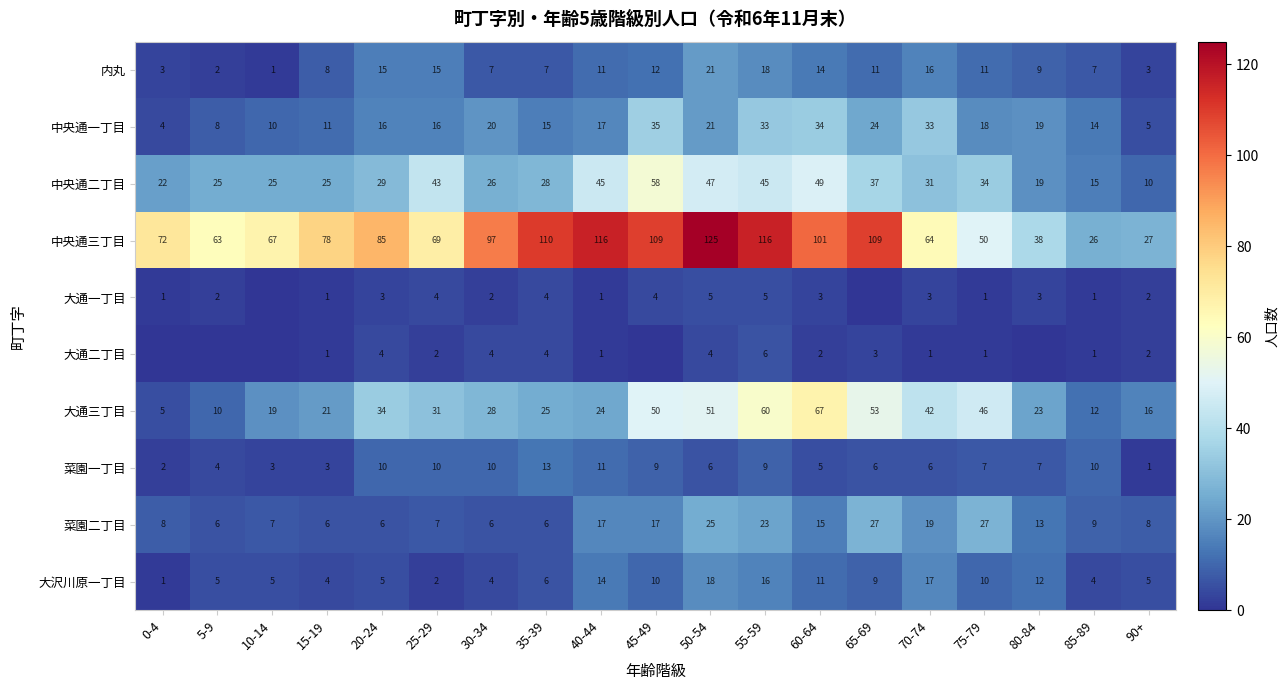

What is the approximate value of 大通三丁目 at 70-74, to the nearest 10?

40